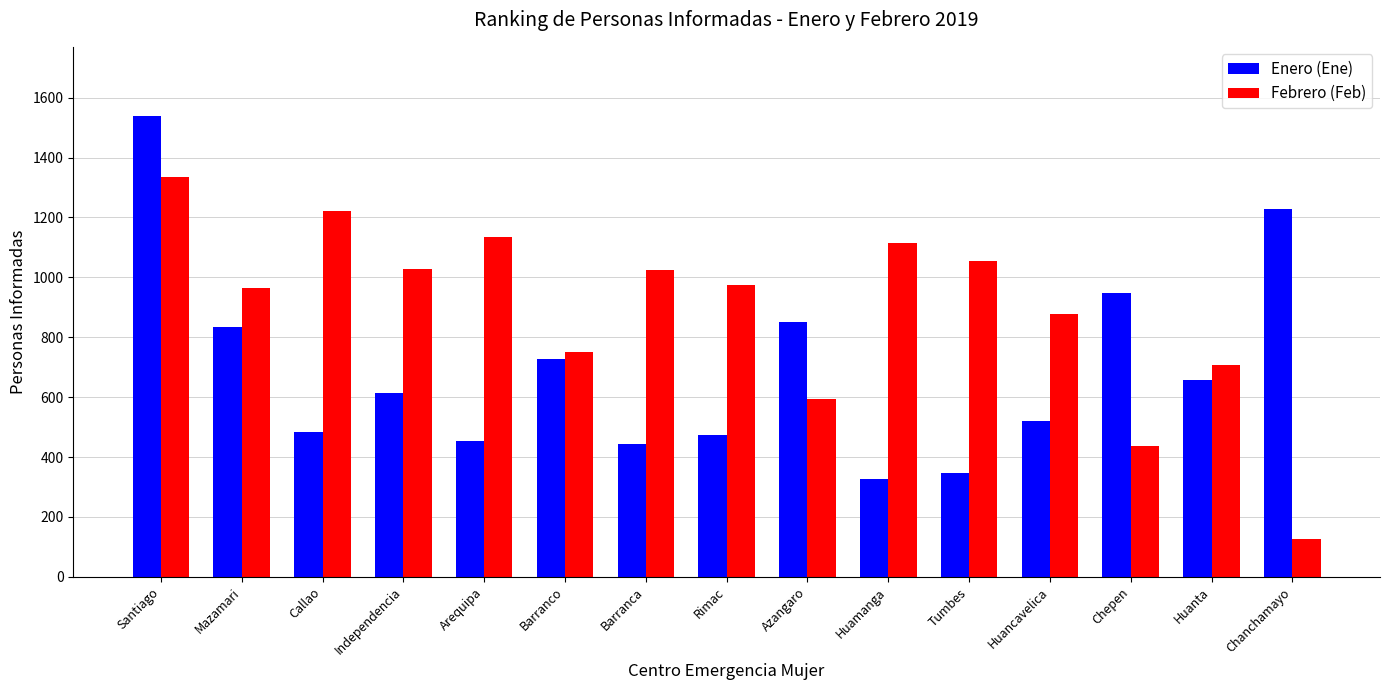

What is the sum of the Enero (Ene) values at Independencia and Rimac?

1086